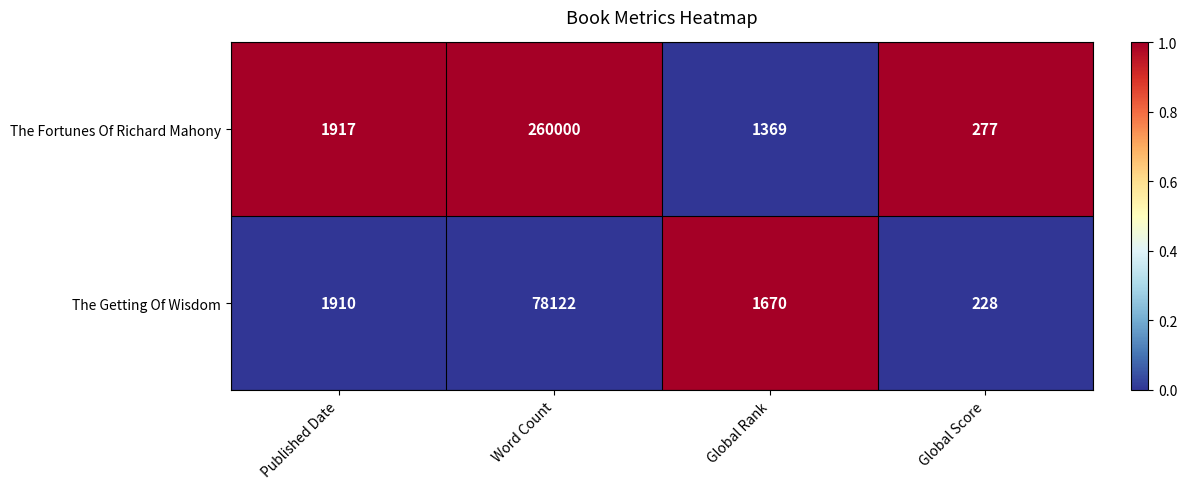

What is the sum of all The Fortunes Of Richard Mahony values?

263563